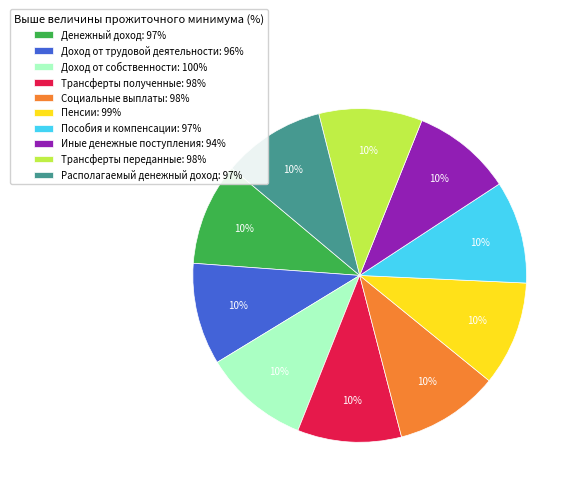

Does any single category account for the majority?

No